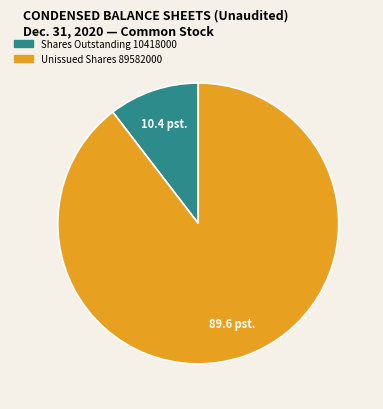

Does any single category account for the majority?

Yes